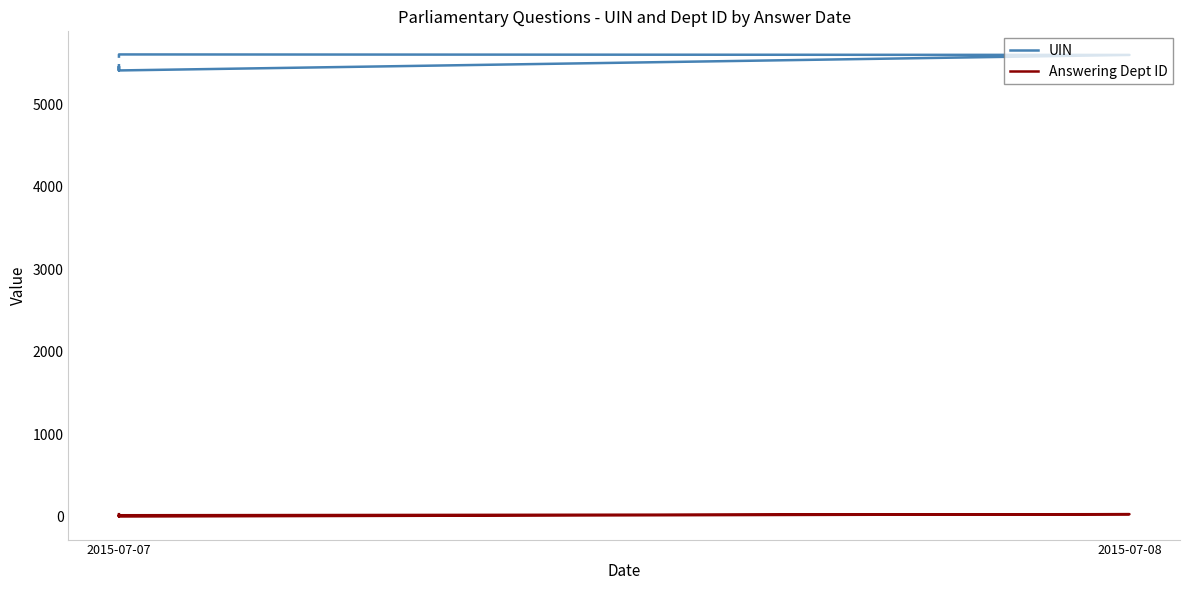

What is the label of the 7th point from the left?

2015-07-07